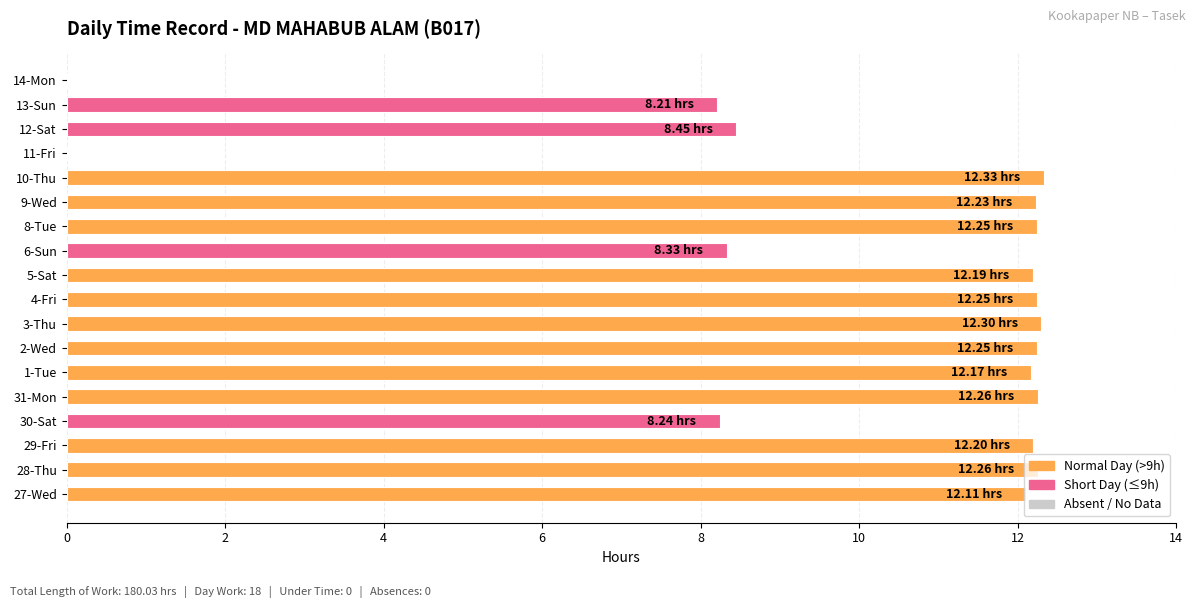

What is the ratio of the value at 4-Fri to the value at 13-Sun?

1.5